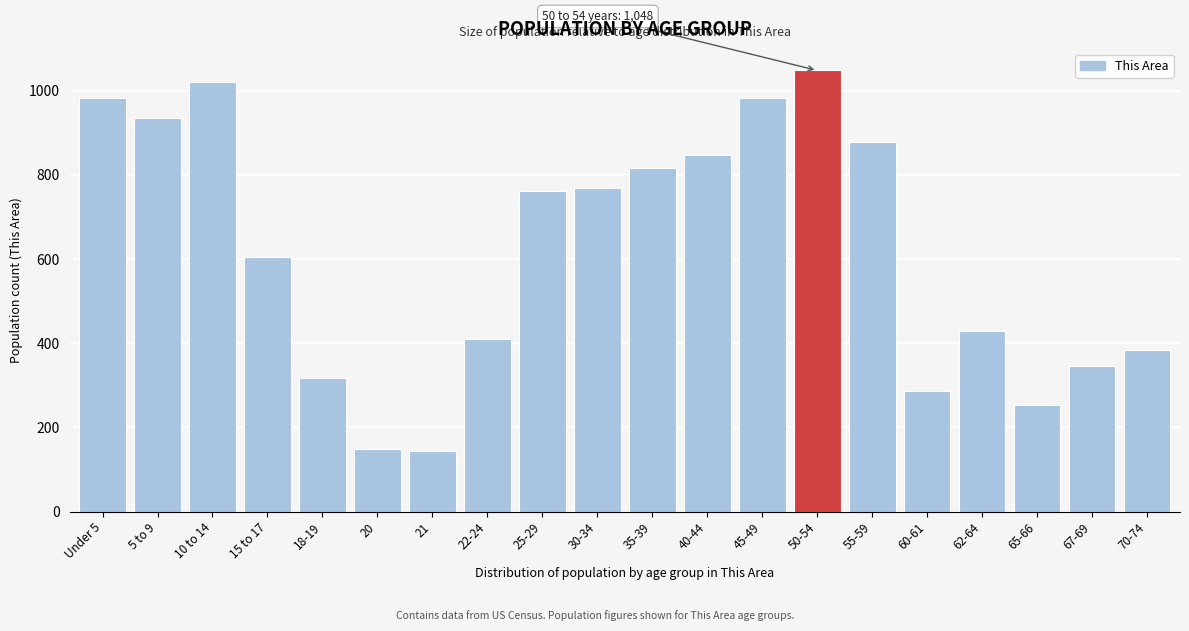

What is the change in value from 18-19 to 50-54?

+731